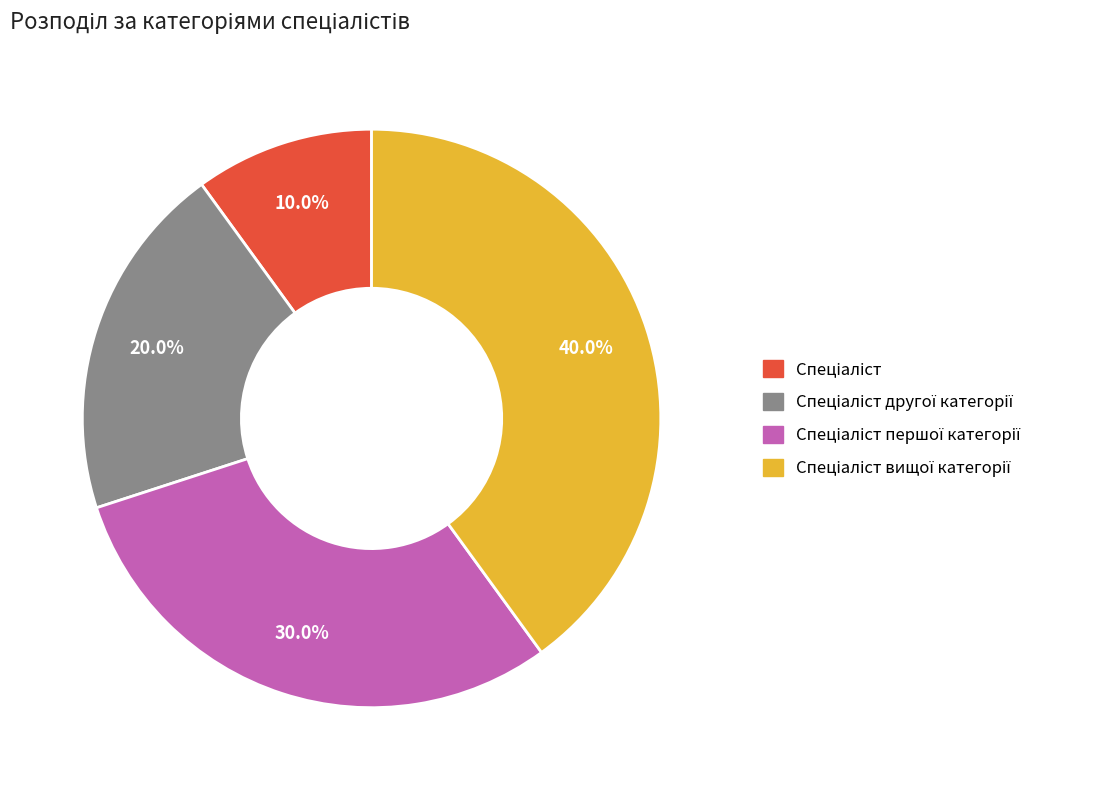

Does any single category account for the majority?

No